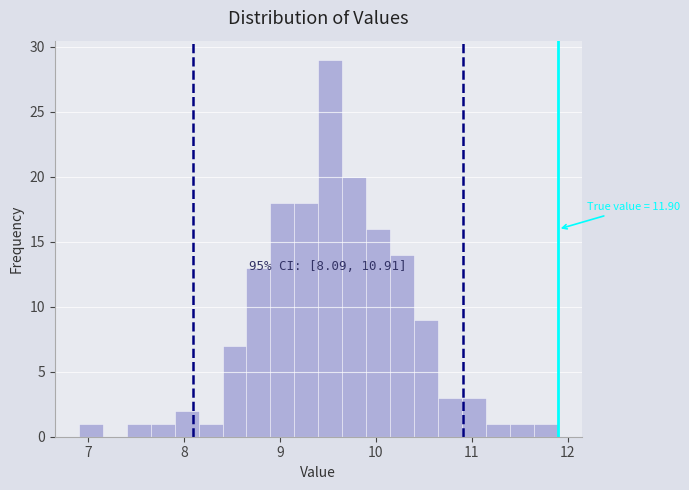

Around what value on the x-axis is the tallest bar? Give the approximate position of its centre, as read against the axis.

9.5